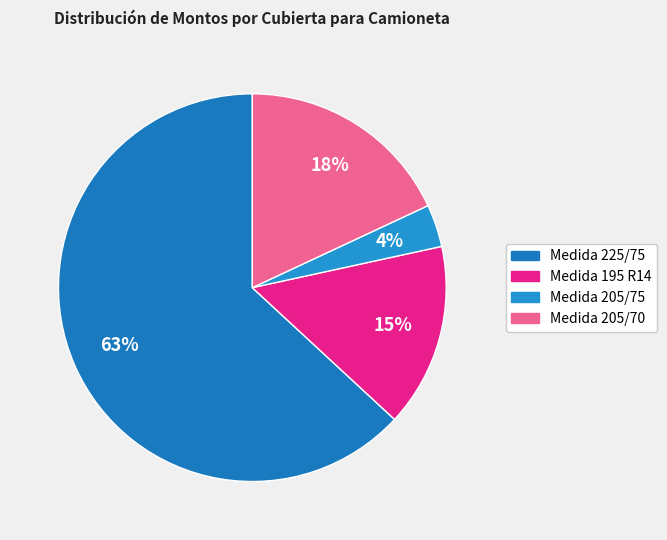

Is there a majority slice in this chart?

Yes